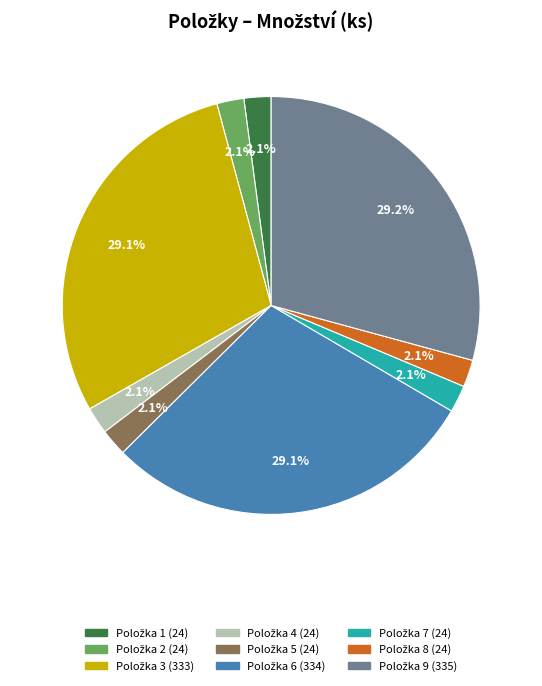

Is there any slice that represents more than half of the pie?

No